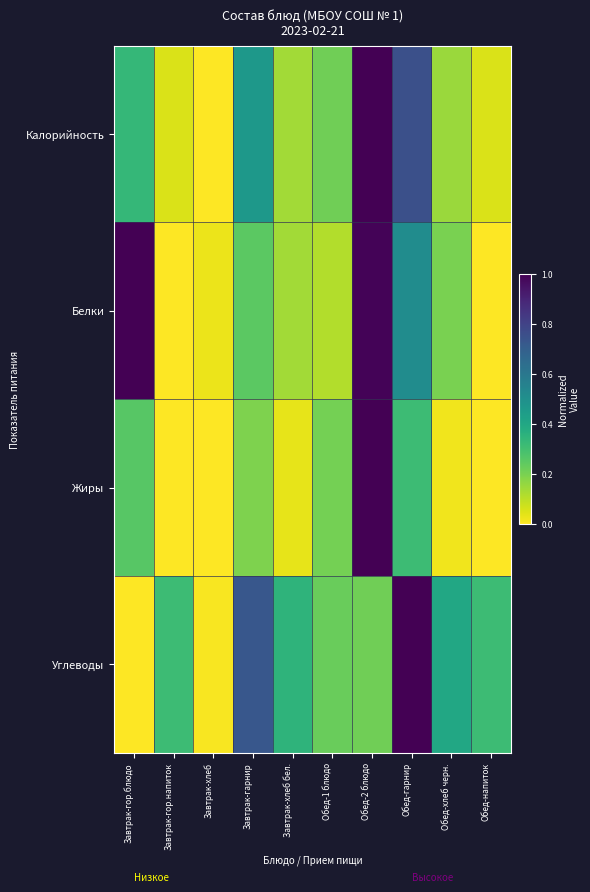

Which has a higher value, Завтрак-гарнир or Завтрак-гор.блюдо?

Завтрак-гарнир